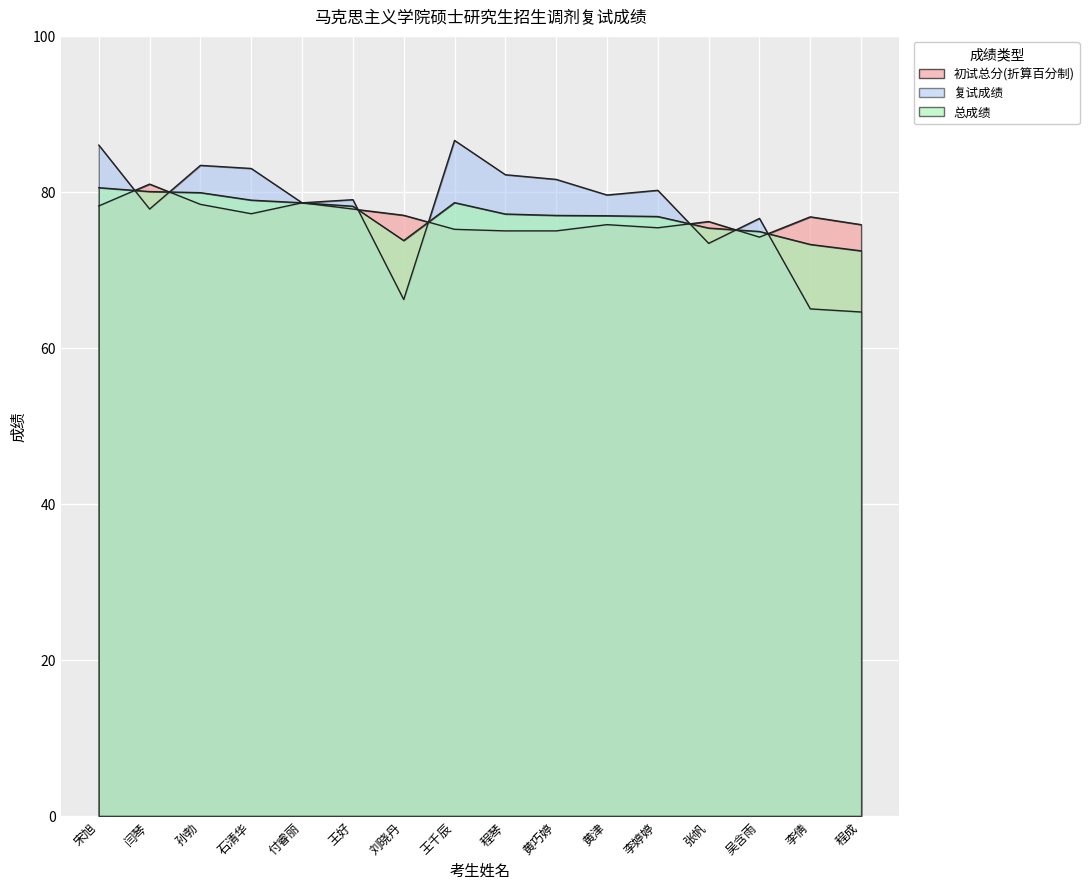

How many lines are shown in the chart?

3